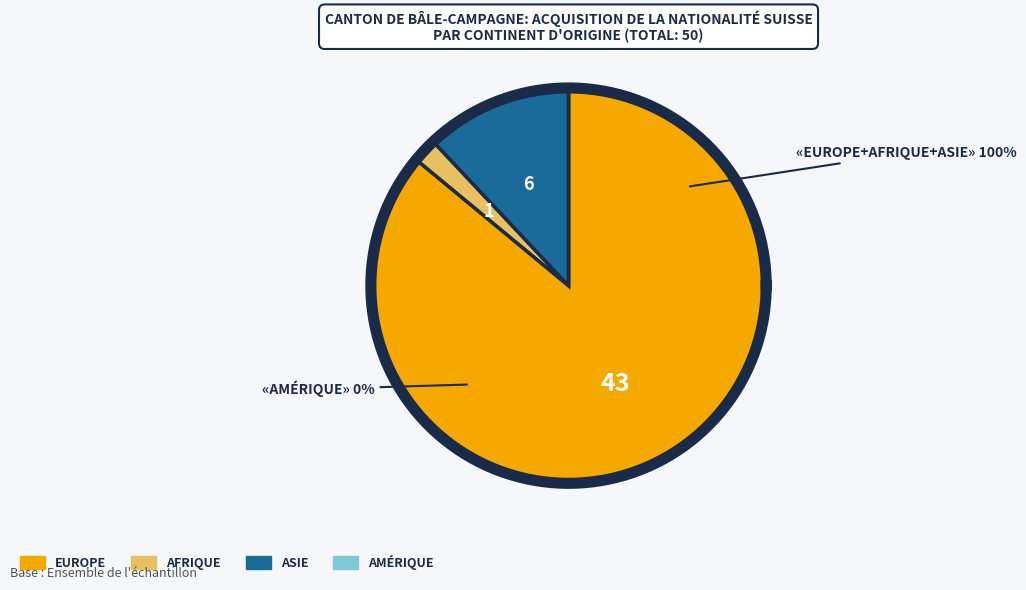

Is there a majority slice in this chart?

Yes